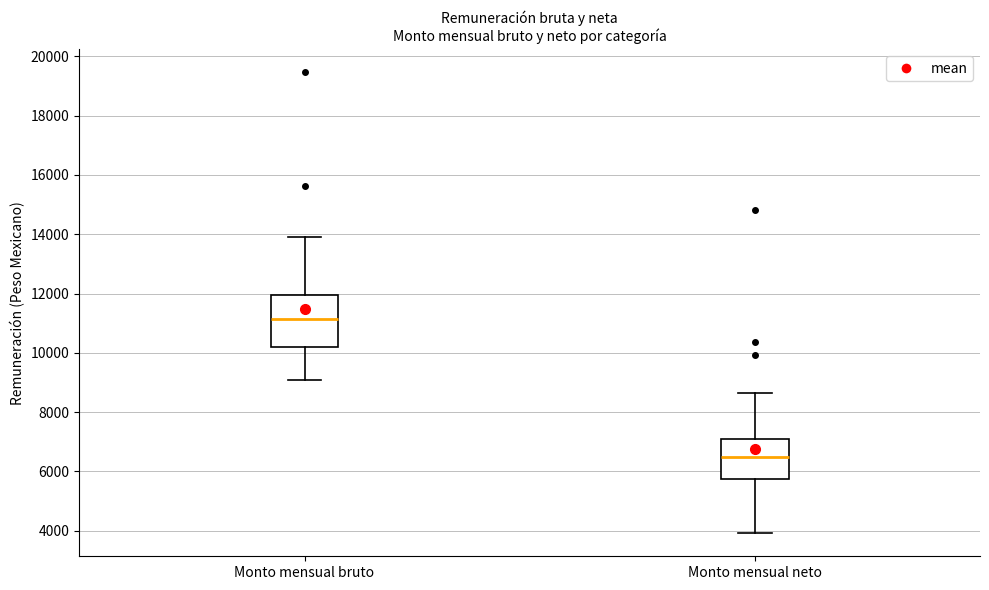

Which box has the lowest median line?

Monto mensual neto